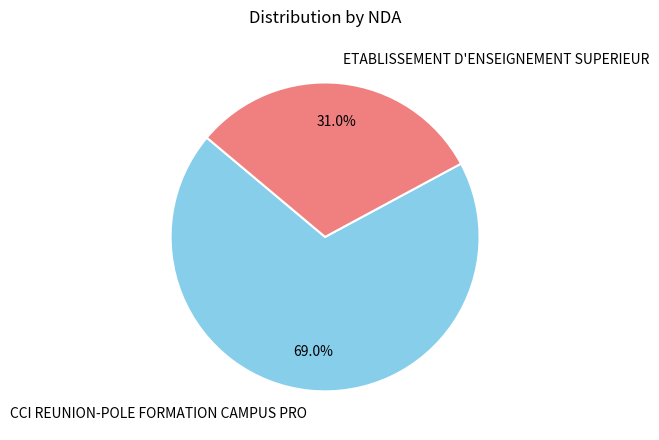

Rank the categories by value from lowest to highest.

ETABLISSEMENT D'ENSEIGNEMENT SUPERIEUR, CCI REUNION-POLE FORMATION CAMPUS PRO